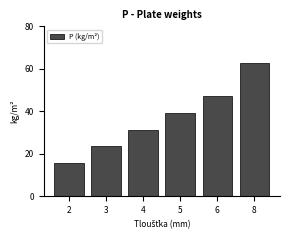

What is the minimum value shown in the chart?

15.7